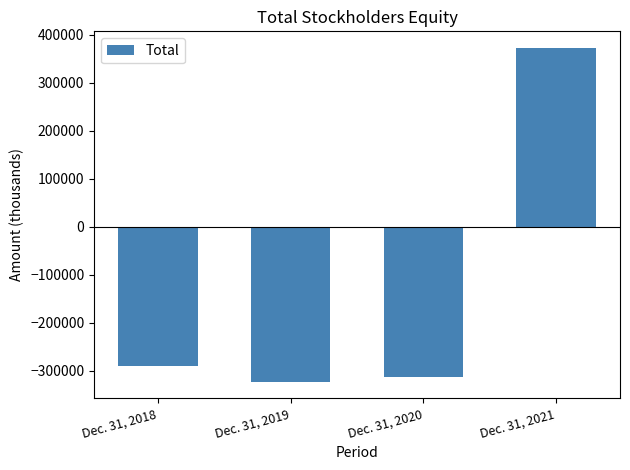

List the labels in order of value, smallest first.

Dec. 31, 2019, Dec. 31, 2020, Dec. 31, 2018, Dec. 31, 2021